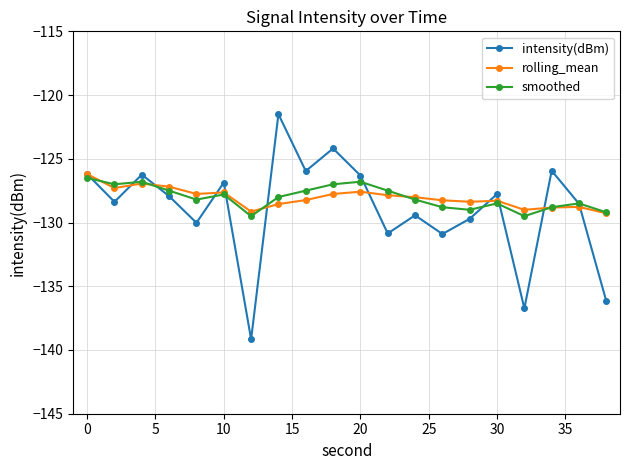

How many lines are shown in the chart?

3